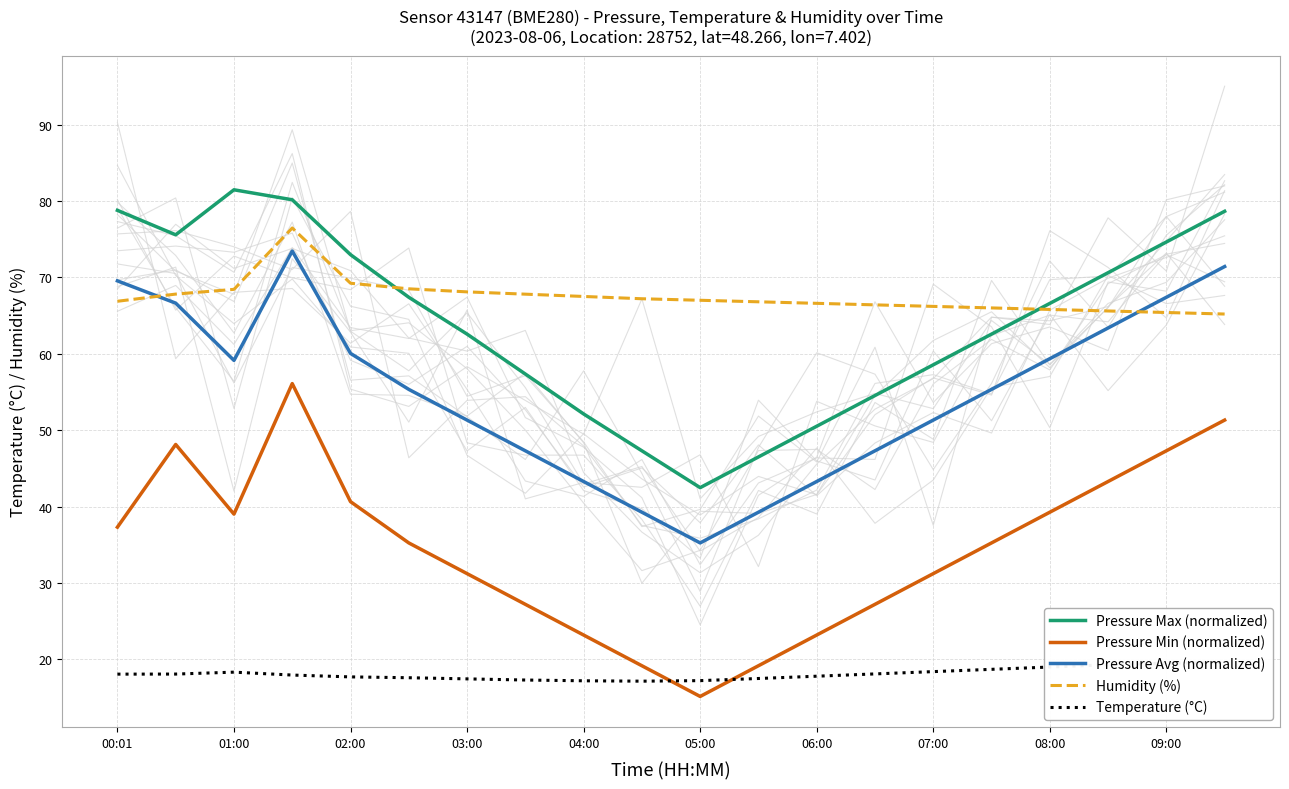

Read the Pressure Min (normalized) value at 01:00.

39.0